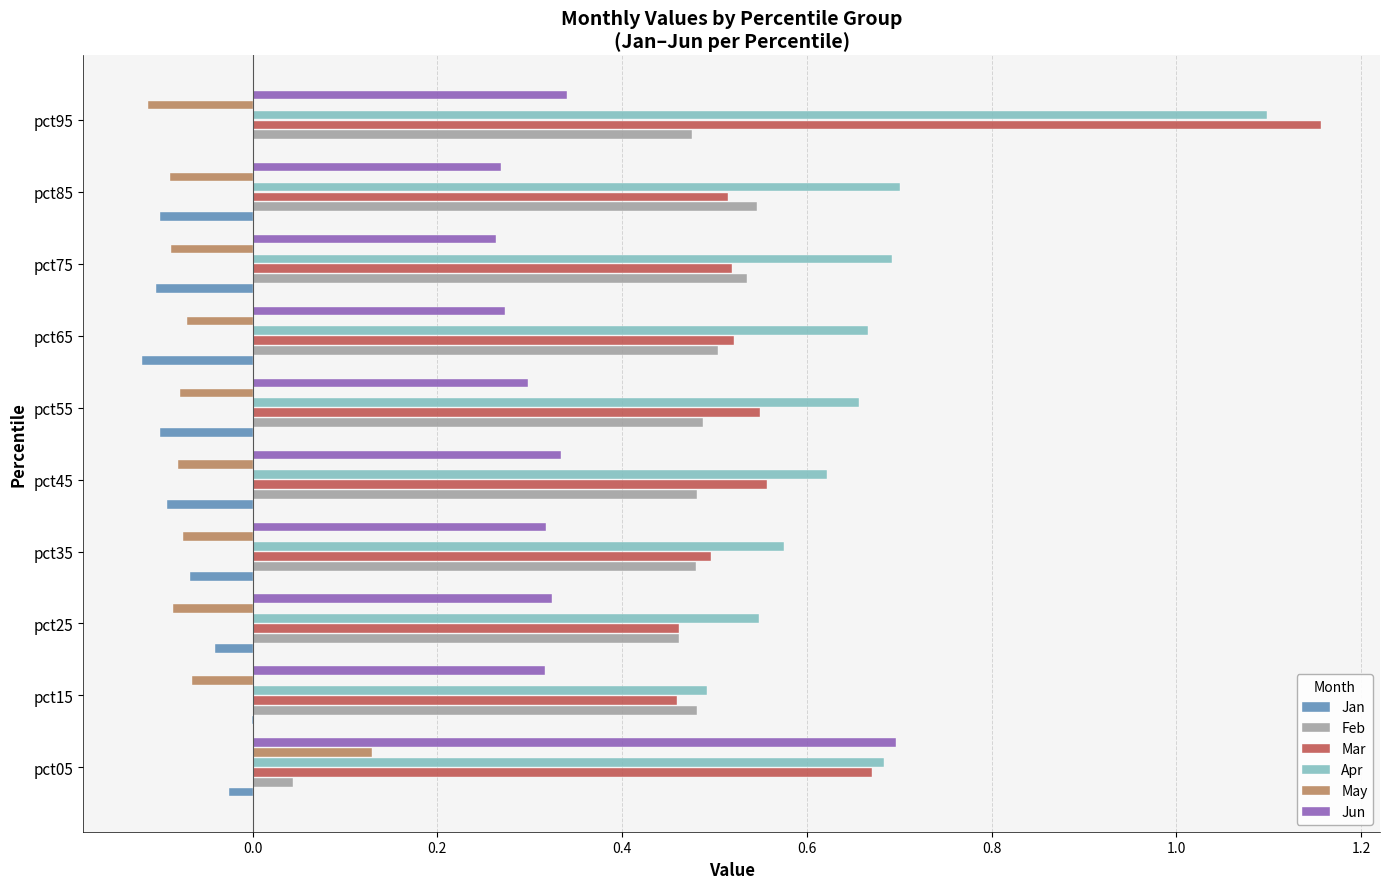

At which label does Apr reach its peak?

pct95